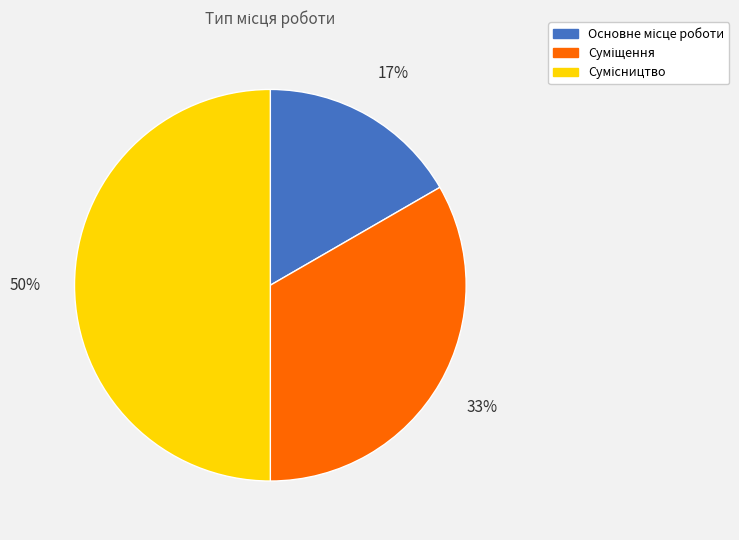

To the nearest percent, what is the difference between the largest and smallest slice percentages?

33%